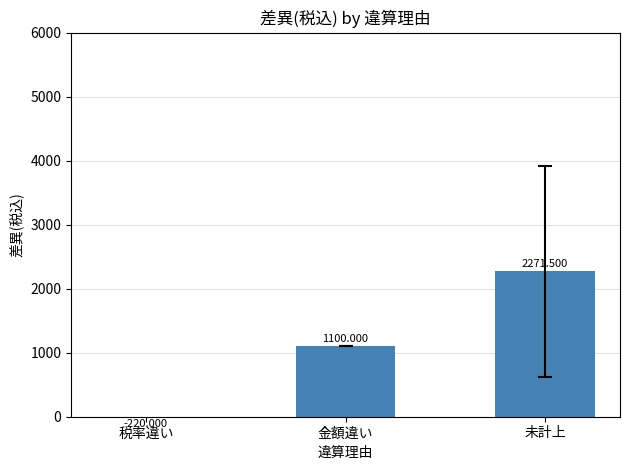

What is the ratio of the value at 金額違い to the value at 未計上?

0.5